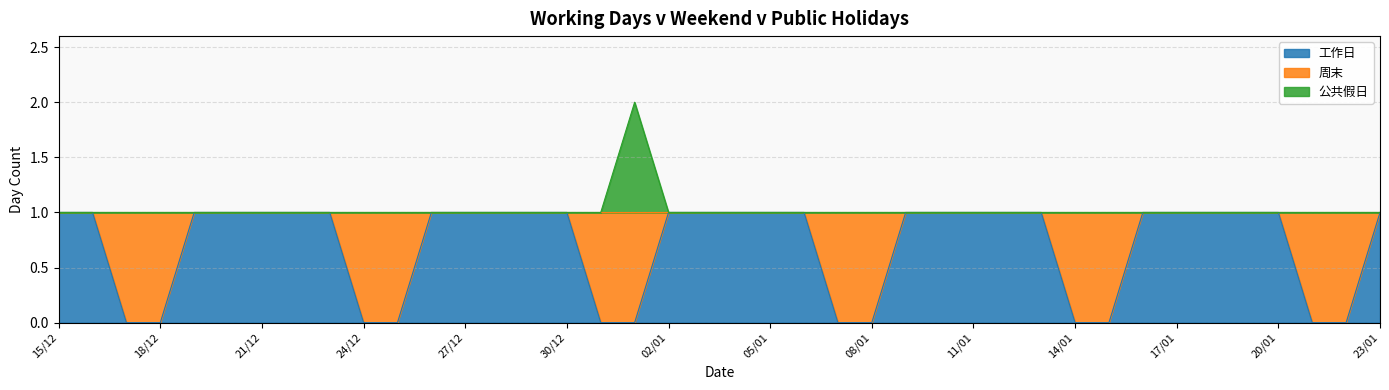

Is the value of 公共假日 at 15/12 greater than the value of 工作日 at 06/01?

No